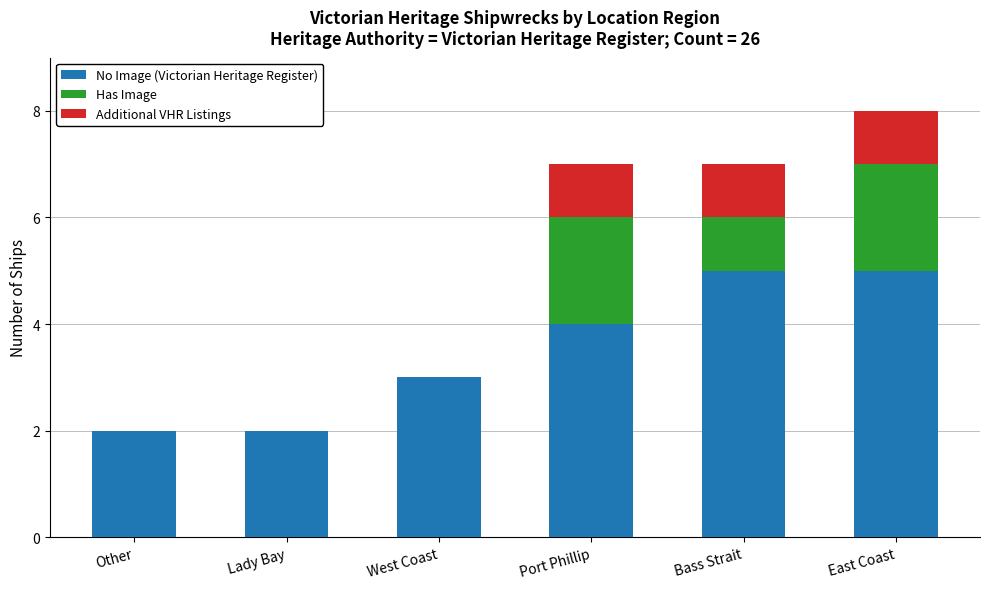

Are the bars horizontal?

No